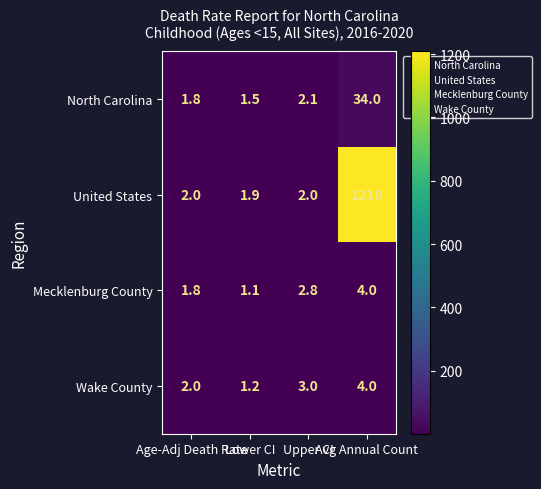

Which series has the largest total across all categories?

United States